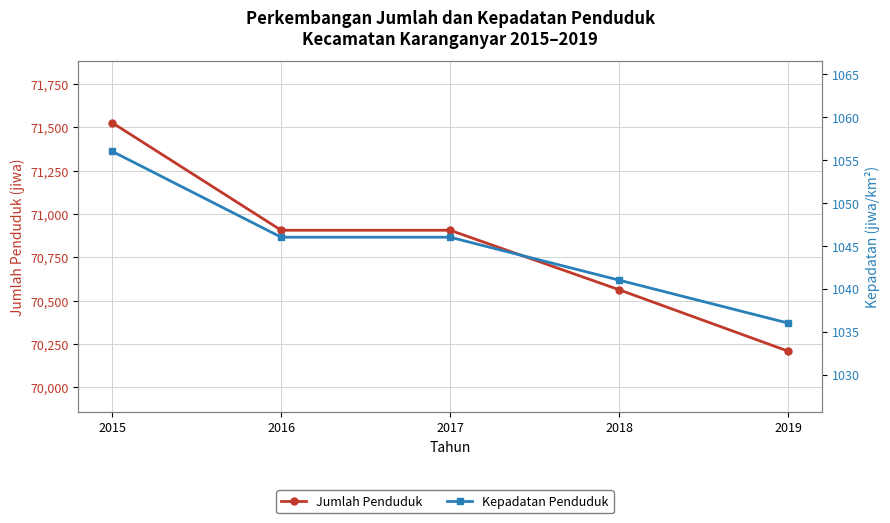

What is the difference between the maximum and minimum values in the Kepadatan Penduduk series?

20